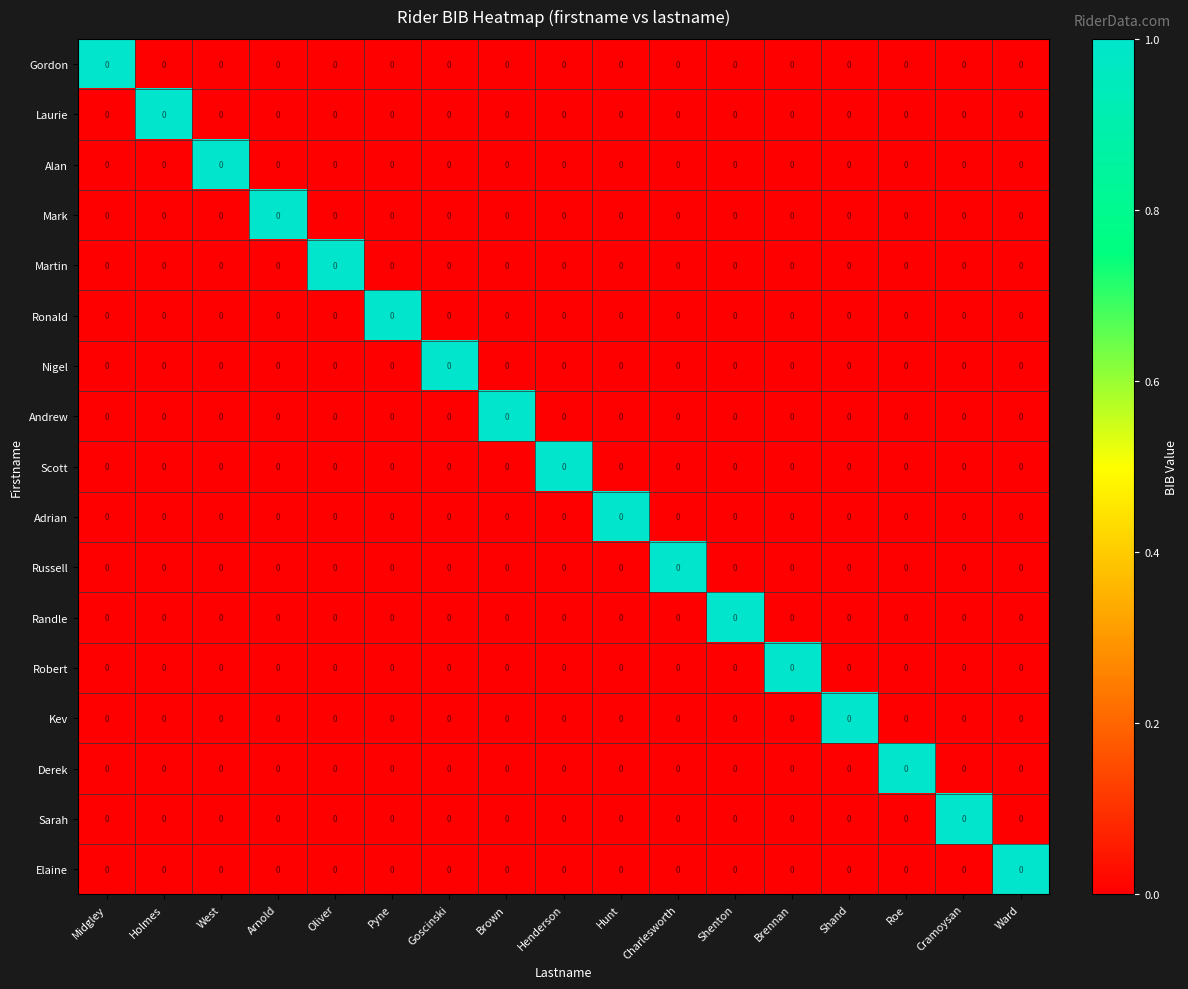

Reading right to left, list all the values displayed in this chart.

Gordon: Ward=0	Cramoysan=0	Roe=0	Shand=0	Brennan=0	Shenton=0	Charlesworth=0	Hunt=0	Henderson=0	Brown=0	Goscinski=0	Pyne=0	Oliver=0	Arnold=0	West=0	Holmes=0	Midgley=0
Laurie: Ward=0	Cramoysan=0	Roe=0	Shand=0	Brennan=0	Shenton=0	Charlesworth=0	Hunt=0	Henderson=0	Brown=0	Goscinski=0	Pyne=0	Oliver=0	Arnold=0	West=0	Holmes=0	Midgley=0
Alan: Ward=0	Cramoysan=0	Roe=0	Shand=0	Brennan=0	Shenton=0	Charlesworth=0	Hunt=0	Henderson=0	Brown=0	Goscinski=0	Pyne=0	Oliver=0	Arnold=0	West=0	Holmes=0	Midgley=0
Mark: Ward=0	Cramoysan=0	Roe=0	Shand=0	Brennan=0	Shenton=0	Charlesworth=0	Hunt=0	Henderson=0	Brown=0	Goscinski=0	Pyne=0	Oliver=0	Arnold=0	West=0	Holmes=0	Midgley=0
Martin: Ward=0	Cramoysan=0	Roe=0	Shand=0	Brennan=0	Shenton=0	Charlesworth=0	Hunt=0	Henderson=0	Brown=0	Goscinski=0	Pyne=0	Oliver=0	Arnold=0	West=0	Holmes=0	Midgley=0
Ronald: Ward=0	Cramoysan=0	Roe=0	Shand=0	Brennan=0	Shenton=0	Charlesworth=0	Hunt=0	Henderson=0	Brown=0	Goscinski=0	Pyne=0	Oliver=0	Arnold=0	West=0	Holmes=0	Midgley=0
Nigel: Ward=0	Cramoysan=0	Roe=0	Shand=0	Brennan=0	Shenton=0	Charlesworth=0	Hunt=0	Henderson=0	Brown=0	Goscinski=0	Pyne=0	Oliver=0	Arnold=0	West=0	Holmes=0	Midgley=0
Andrew: Ward=0	Cramoysan=0	Roe=0	Shand=0	Brennan=0	Shenton=0	Charlesworth=0	Hunt=0	Henderson=0	Brown=0	Goscinski=0	Pyne=0	Oliver=0	Arnold=0	West=0	Holmes=0	Midgley=0
Scott: Ward=0	Cramoysan=0	Roe=0	Shand=0	Brennan=0	Shenton=0	Charlesworth=0	Hunt=0	Henderson=0	Brown=0	Goscinski=0	Pyne=0	Oliver=0	Arnold=0	West=0	Holmes=0	Midgley=0
Adrian: Ward=0	Cramoysan=0	Roe=0	Shand=0	Brennan=0	Shenton=0	Charlesworth=0	Hunt=0	Henderson=0	Brown=0	Goscinski=0	Pyne=0	Oliver=0	Arnold=0	West=0	Holmes=0	Midgley=0
Russell: Ward=0	Cramoysan=0	Roe=0	Shand=0	Brennan=0	Shenton=0	Charlesworth=0	Hunt=0	Henderson=0	Brown=0	Goscinski=0	Pyne=0	Oliver=0	Arnold=0	West=0	Holmes=0	Midgley=0
Randle: Ward=0	Cramoysan=0	Roe=0	Shand=0	Brennan=0	Shenton=0	Charlesworth=0	Hunt=0	Henderson=0	Brown=0	Goscinski=0	Pyne=0	Oliver=0	Arnold=0	West=0	Holmes=0	Midgley=0
Robert: Ward=0	Cramoysan=0	Roe=0	Shand=0	Brennan=0	Shenton=0	Charlesworth=0	Hunt=0	Henderson=0	Brown=0	Goscinski=0	Pyne=0	Oliver=0	Arnold=0	West=0	Holmes=0	Midgley=0
Kev: Ward=0	Cramoysan=0	Roe=0	Shand=0	Brennan=0	Shenton=0	Charlesworth=0	Hunt=0	Henderson=0	Brown=0	Goscinski=0	Pyne=0	Oliver=0	Arnold=0	West=0	Holmes=0	Midgley=0
Derek: Ward=0	Cramoysan=0	Roe=0	Shand=0	Brennan=0	Shenton=0	Charlesworth=0	Hunt=0	Henderson=0	Brown=0	Goscinski=0	Pyne=0	Oliver=0	Arnold=0	West=0	Holmes=0	Midgley=0
Sarah: Ward=0	Cramoysan=0	Roe=0	Shand=0	Brennan=0	Shenton=0	Charlesworth=0	Hunt=0	Henderson=0	Brown=0	Goscinski=0	Pyne=0	Oliver=0	Arnold=0	West=0	Holmes=0	Midgley=0
Elaine: Ward=0	Cramoysan=0	Roe=0	Shand=0	Brennan=0	Shenton=0	Charlesworth=0	Hunt=0	Henderson=0	Brown=0	Goscinski=0	Pyne=0	Oliver=0	Arnold=0	West=0	Holmes=0	Midgley=0